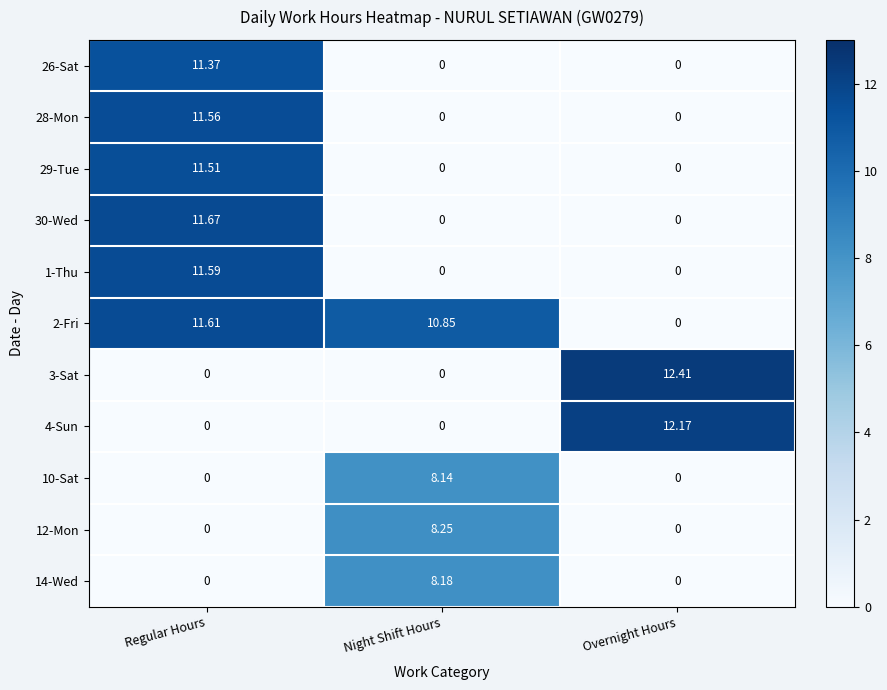

Where is 2-Fri nearest to the value 5?

Overnight Hours